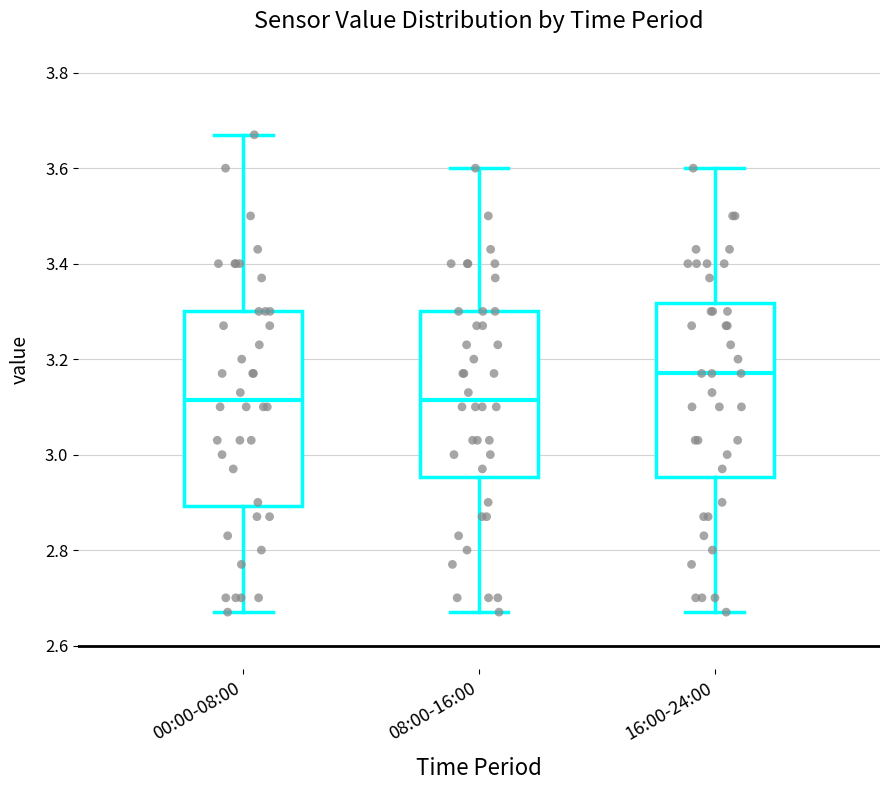

Which box is the tallest, from its lower edge to its upper edge?

00:00-08:00